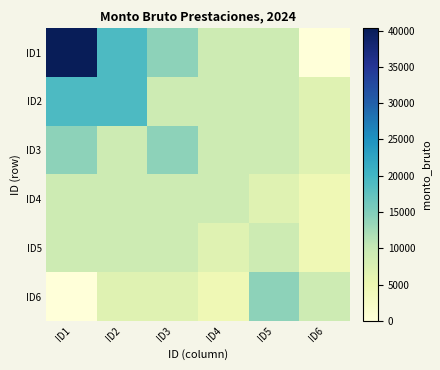

How many data points does each series have?

6